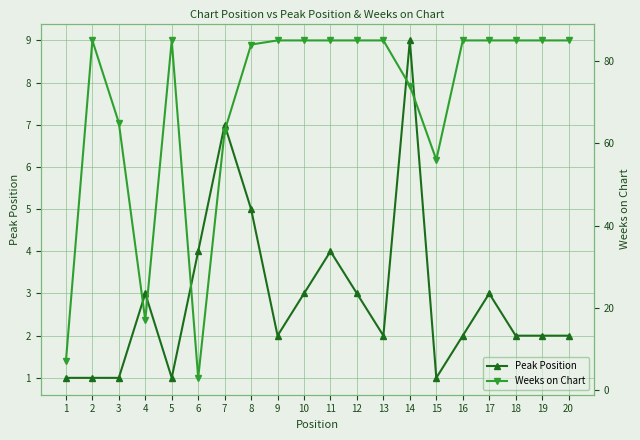

What is the sum of the Peak Position values at 10 and 3?

4